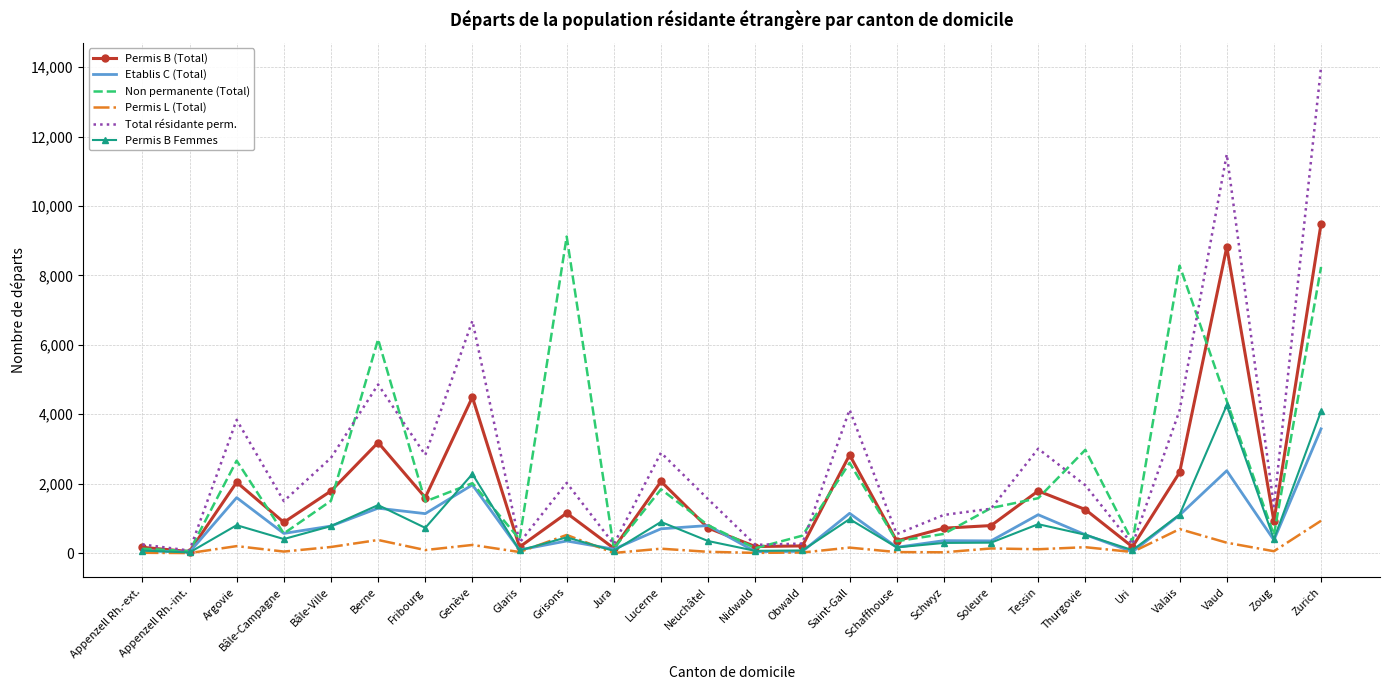

What is the maximum value shown in the chart?

14006